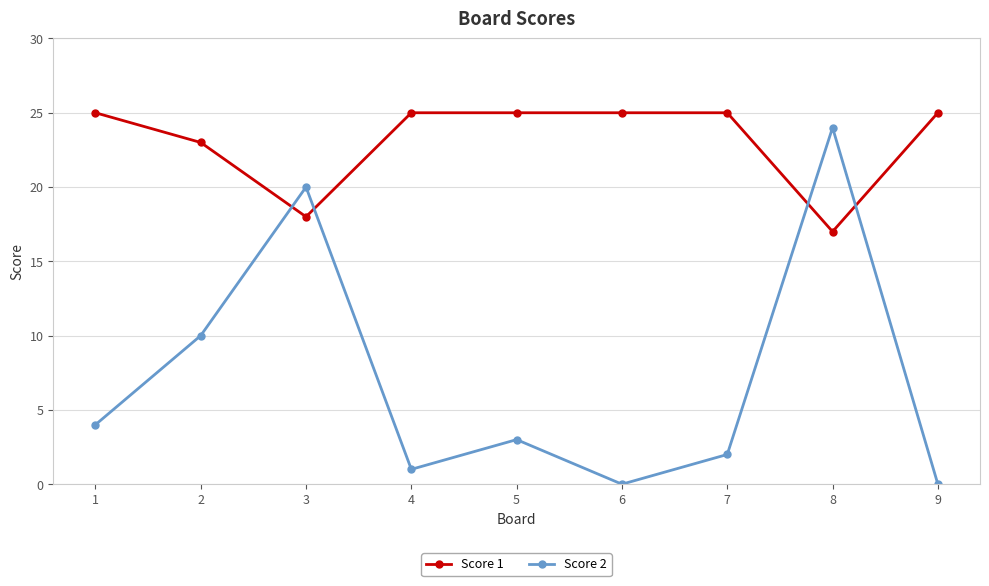

What are all the series names shown in the legend?

Score 1, Score 2